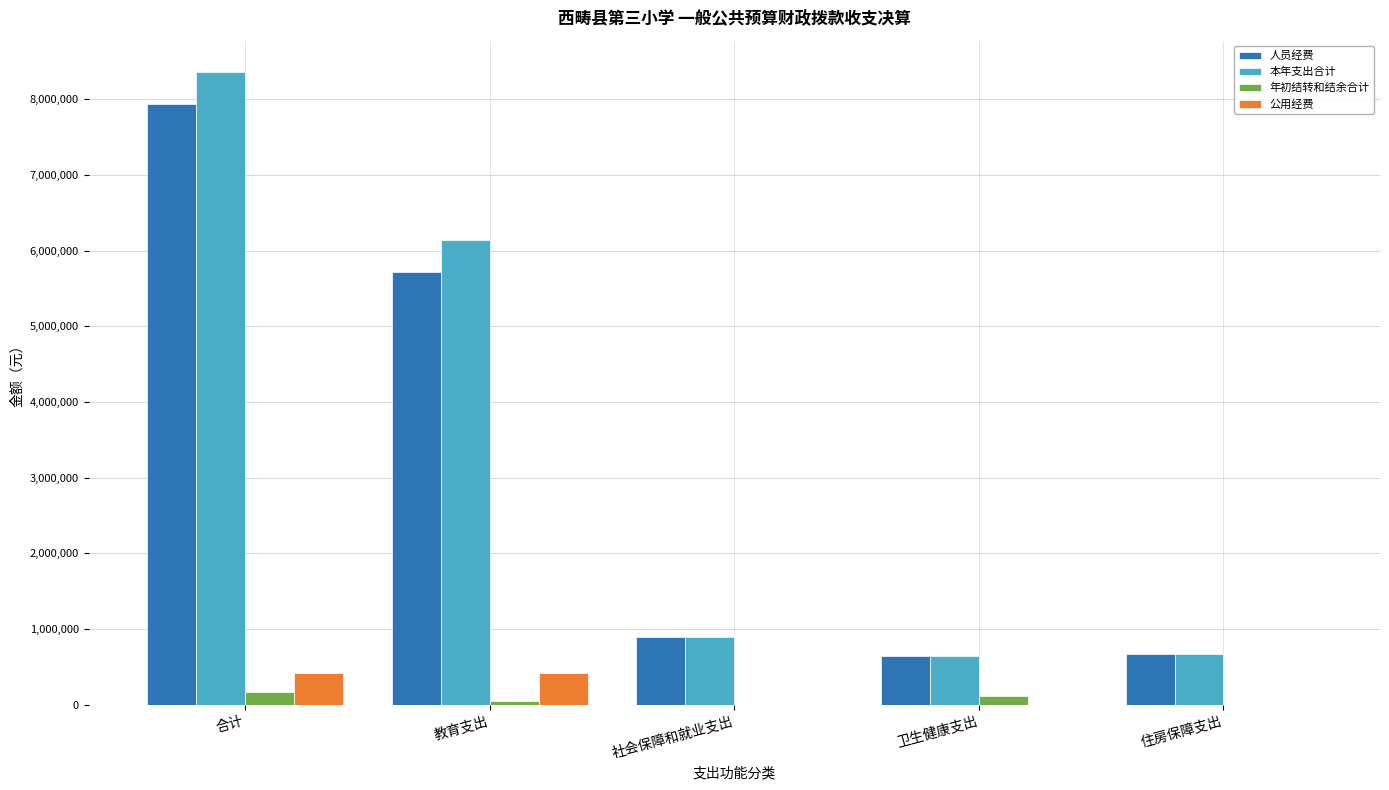

How many groups of bars are there?

5